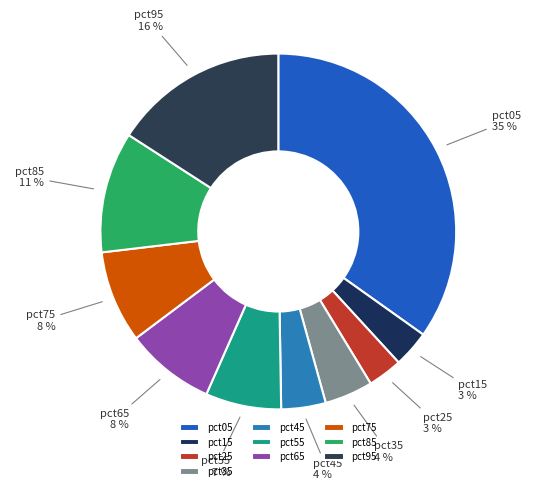

Between pct35 and pct05, which is larger?

pct05